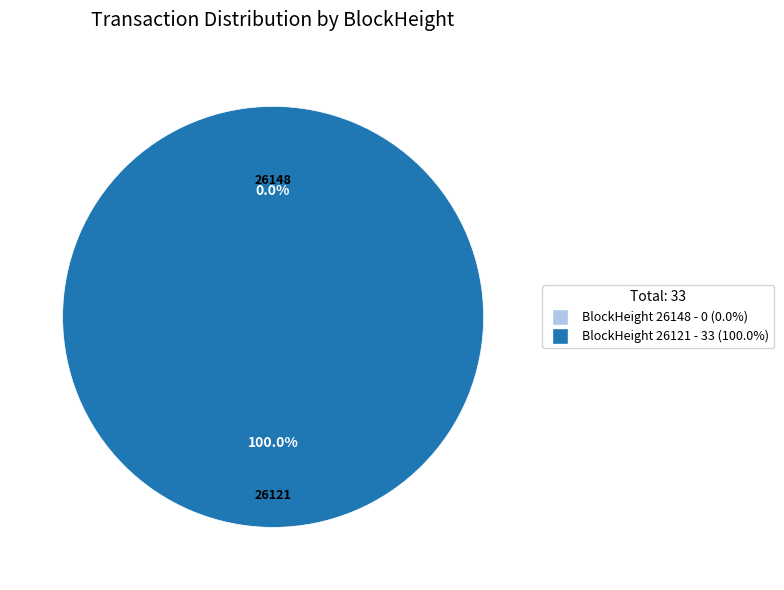

How many slices are in this pie chart?

2